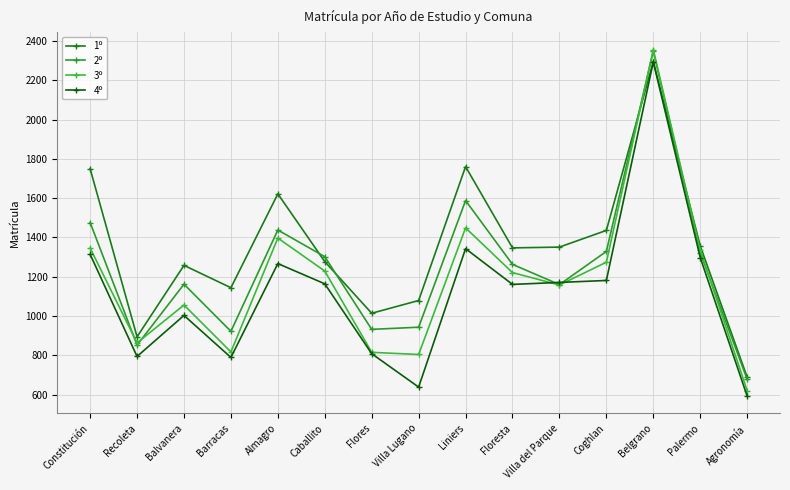

True or false: 2º has a value of 1377 at Barracas.

False